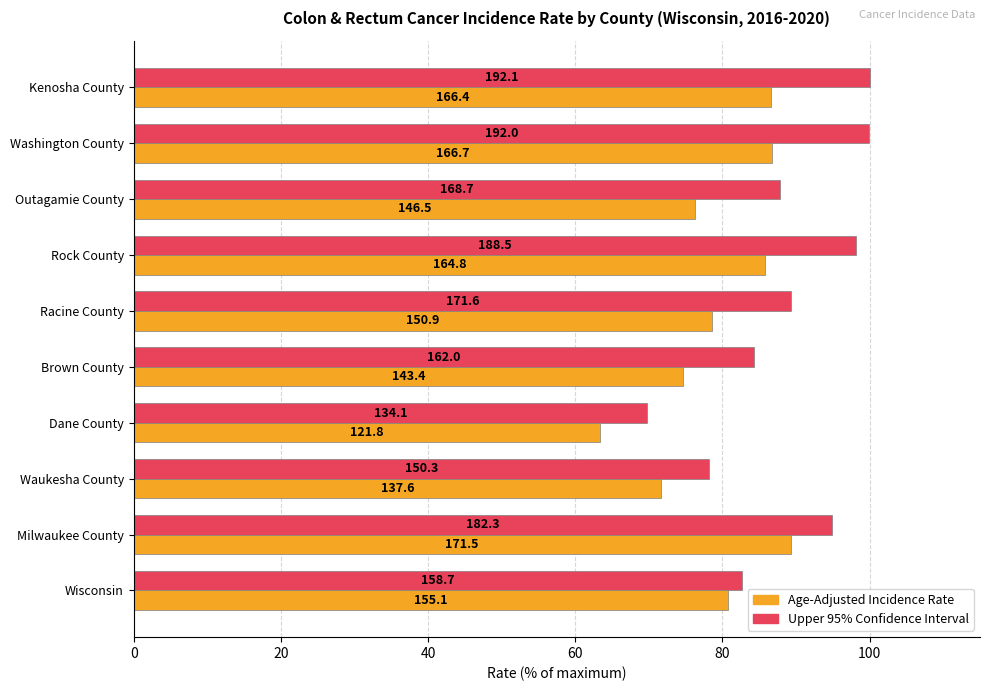

How many distinct data groups are displayed?

2